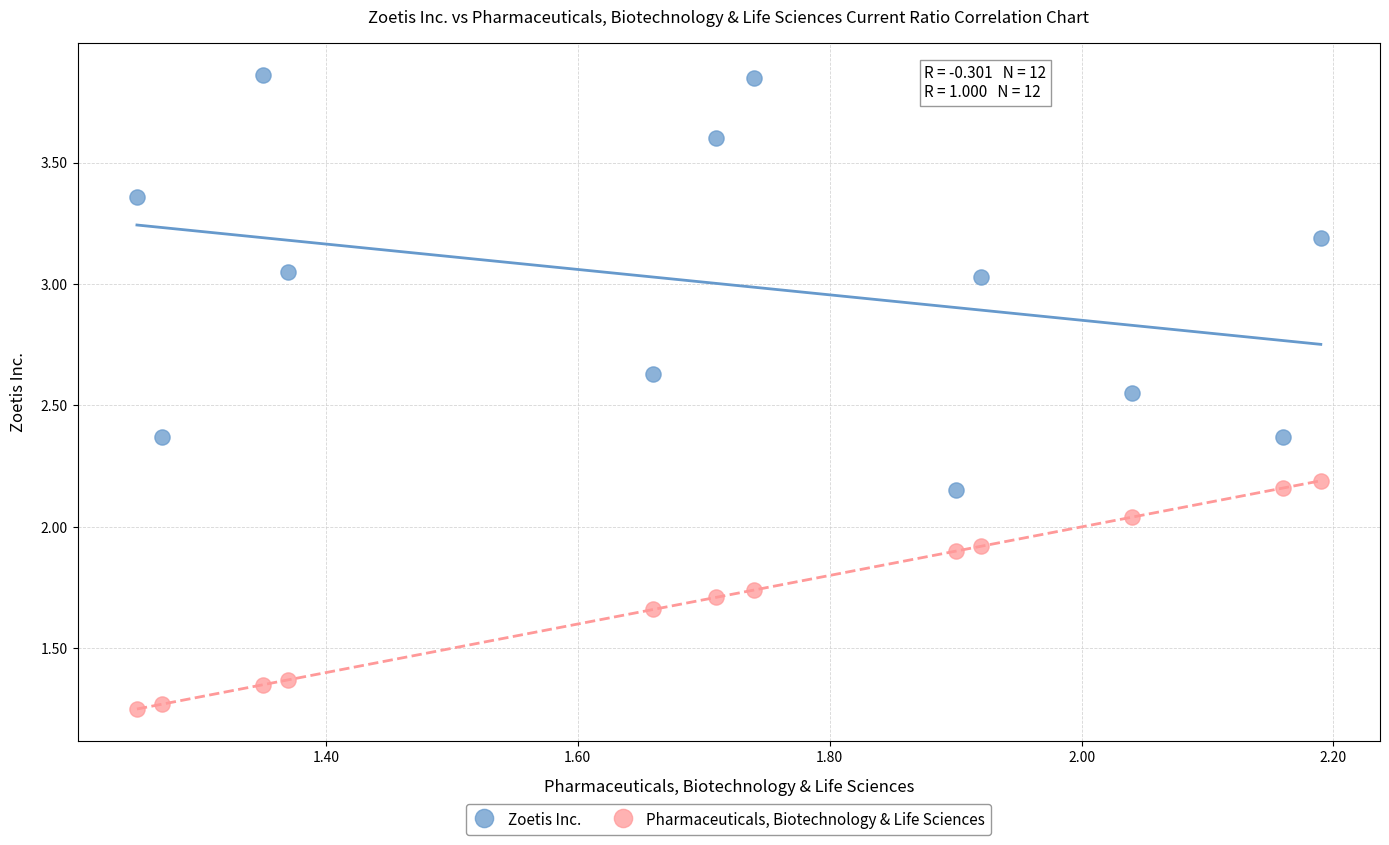

Which series reaches the minimum Y coordinate?

Pharmaceuticals, Biotechnology & Life Sciences